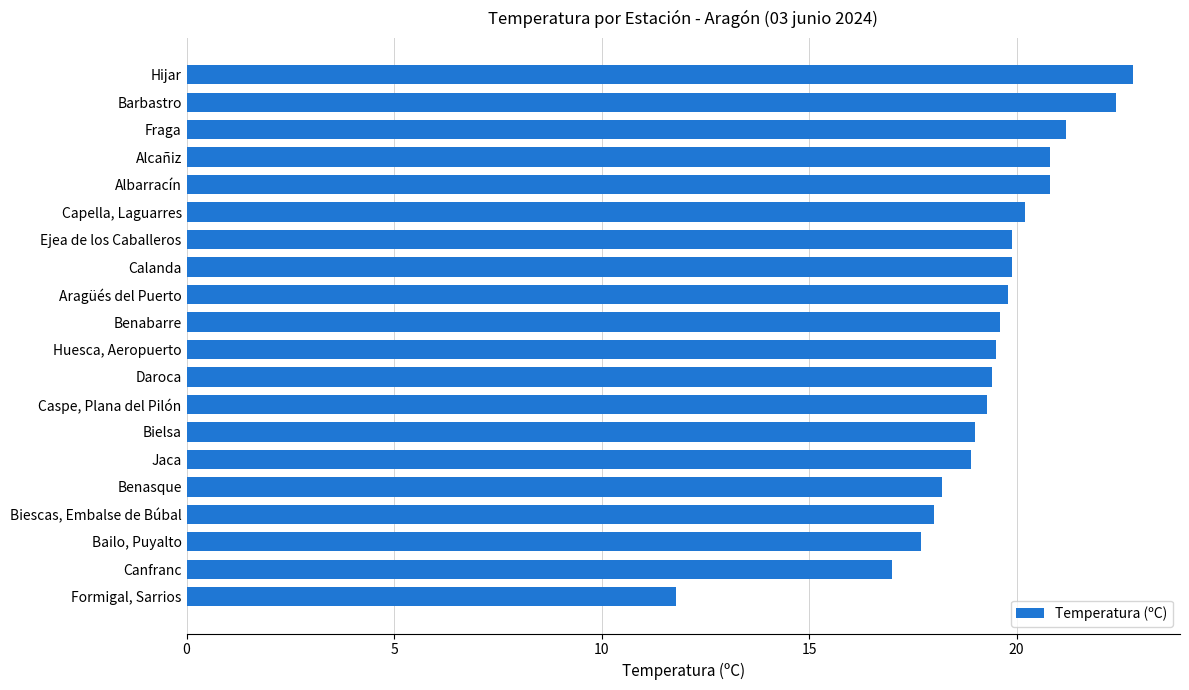

How many categories are shown in the chart?

20